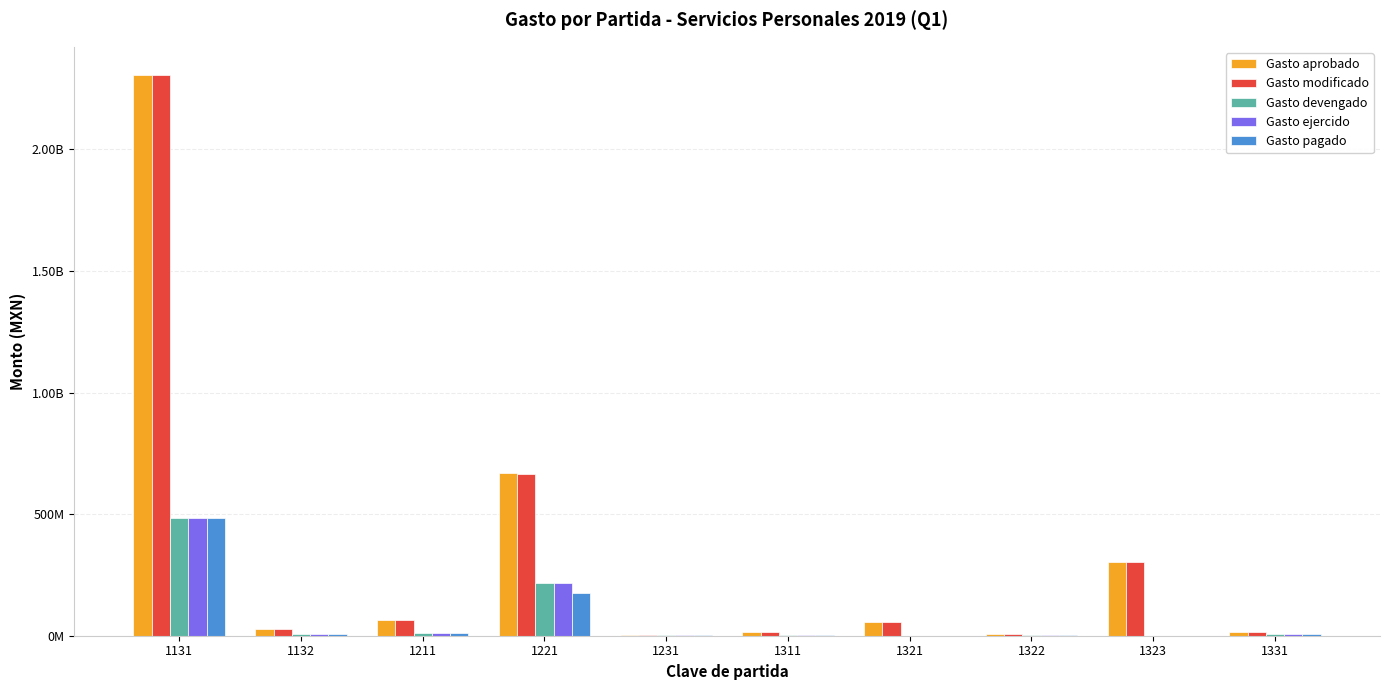

At 1131, list the series in order from largest to smallest.

Gasto aprobado, Gasto modificado, Gasto devengado, Gasto ejercido, Gasto pagado